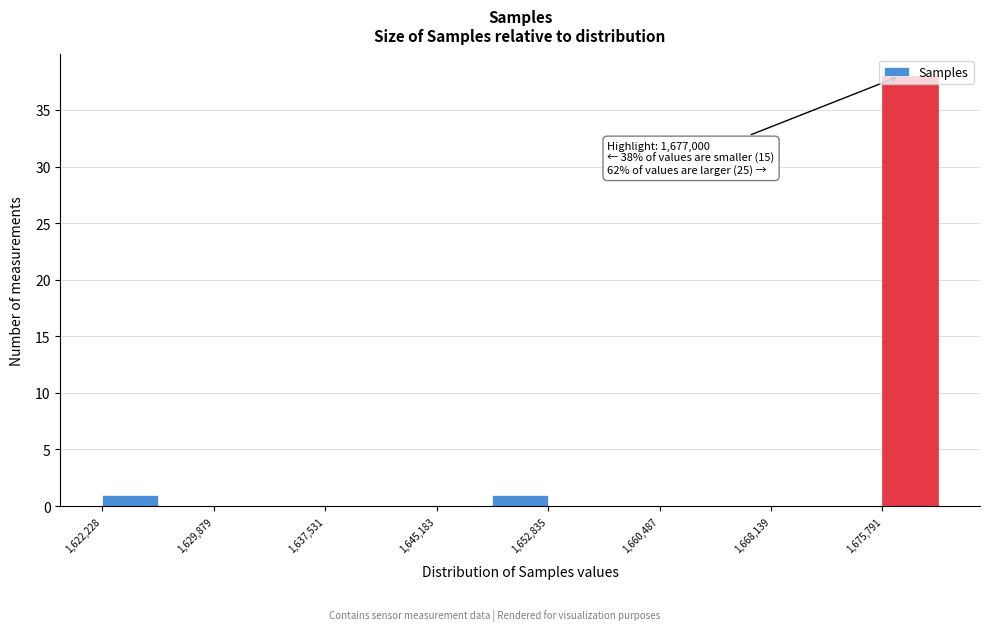

Read against the x-axis, roughly where is the centre of the tallest bar?

1678000